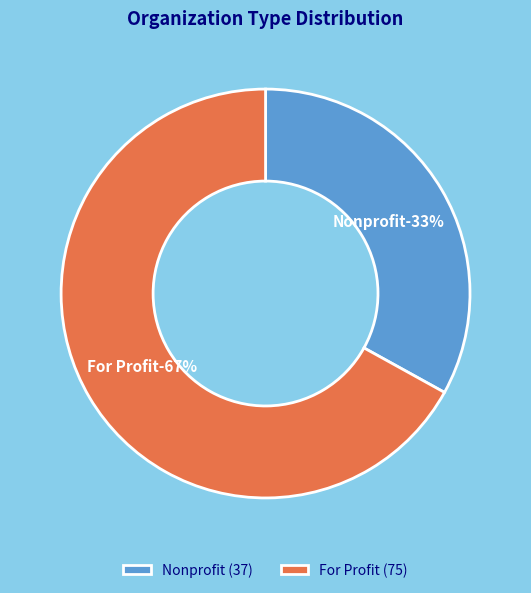

How many slices are in this pie chart?

2